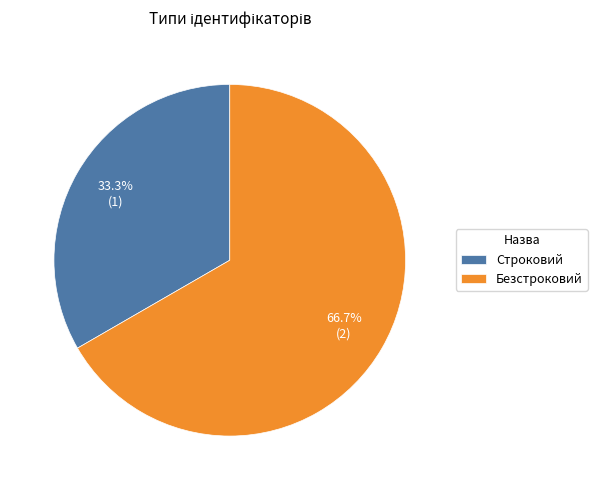

What is the largest slice in the pie chart?

Безстроковий